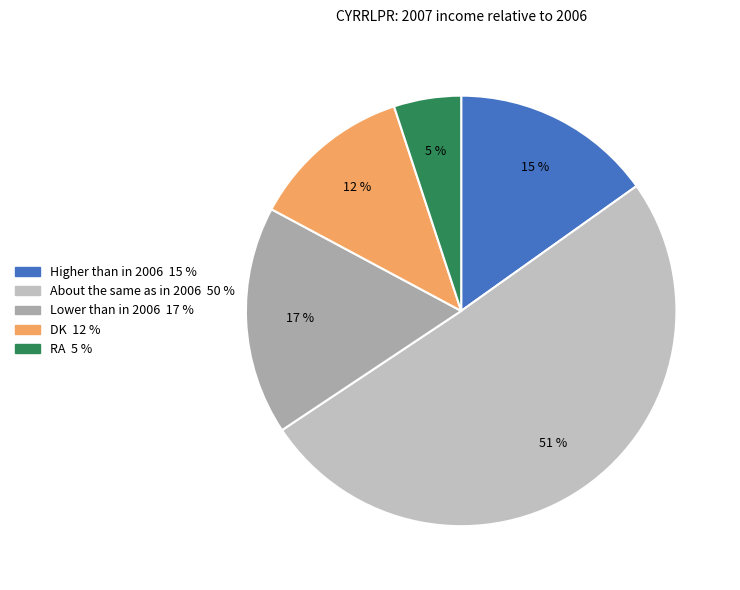

What percentage is the RA slice, to the nearest percent?

5%